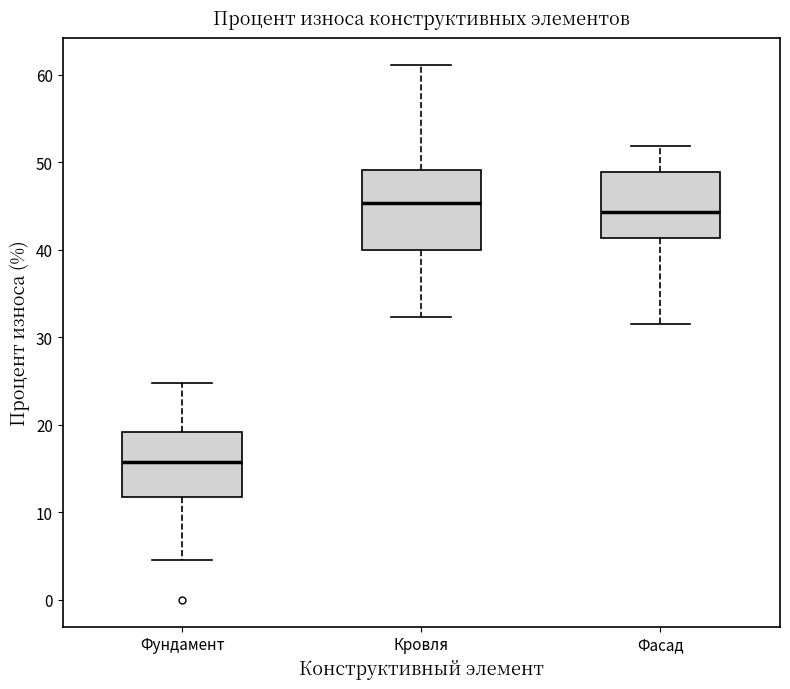

Reading left to right, transcribe this box plot: for each box, give where its median line is, the range the box spans, and where its two whiskers end, as read against the y-axis. The values are not printed on the chart, so give them approximately, as read against the axis.

Фундамент: median 16, box 12 to 19, whiskers 5 to 25
Кровля: median 45, box 40 to 49, whiskers 32 to 61
Фасад: median 44, box 41 to 49, whiskers 32 to 52